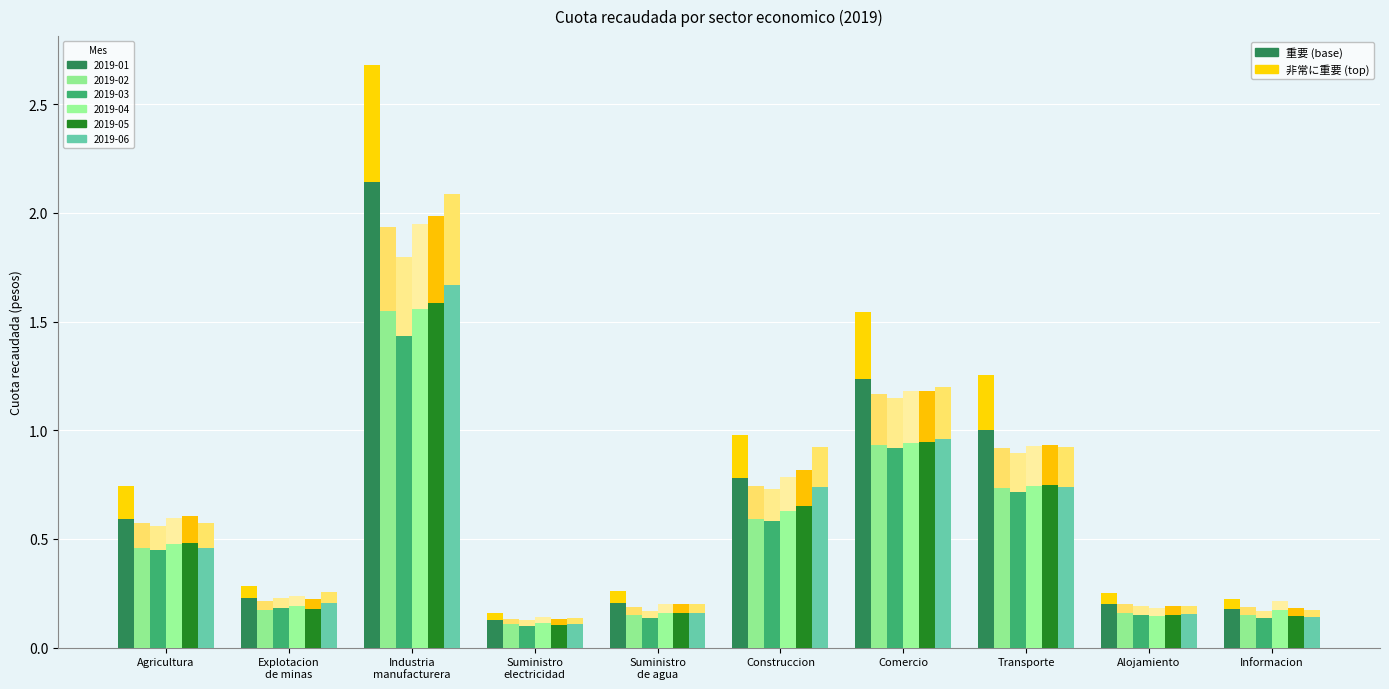

The 2019-04 series shows 0.7 at Transporte. True or false?

True